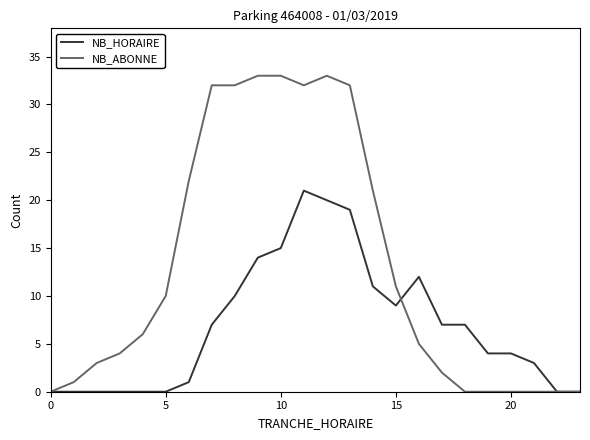

Reading left to right, what are all the values shown in this chart?

NB_HORAIRE: 0	0	0	0	0	0	1	7	10	14	15	21	20	19	11	9	12	7	7	4	4	3	0	0
NB_ABONNE: 0	1	3	4	6	10	22	32	32	33	33	32	33	32	21	11	5	2	0	0	0	0	0	0